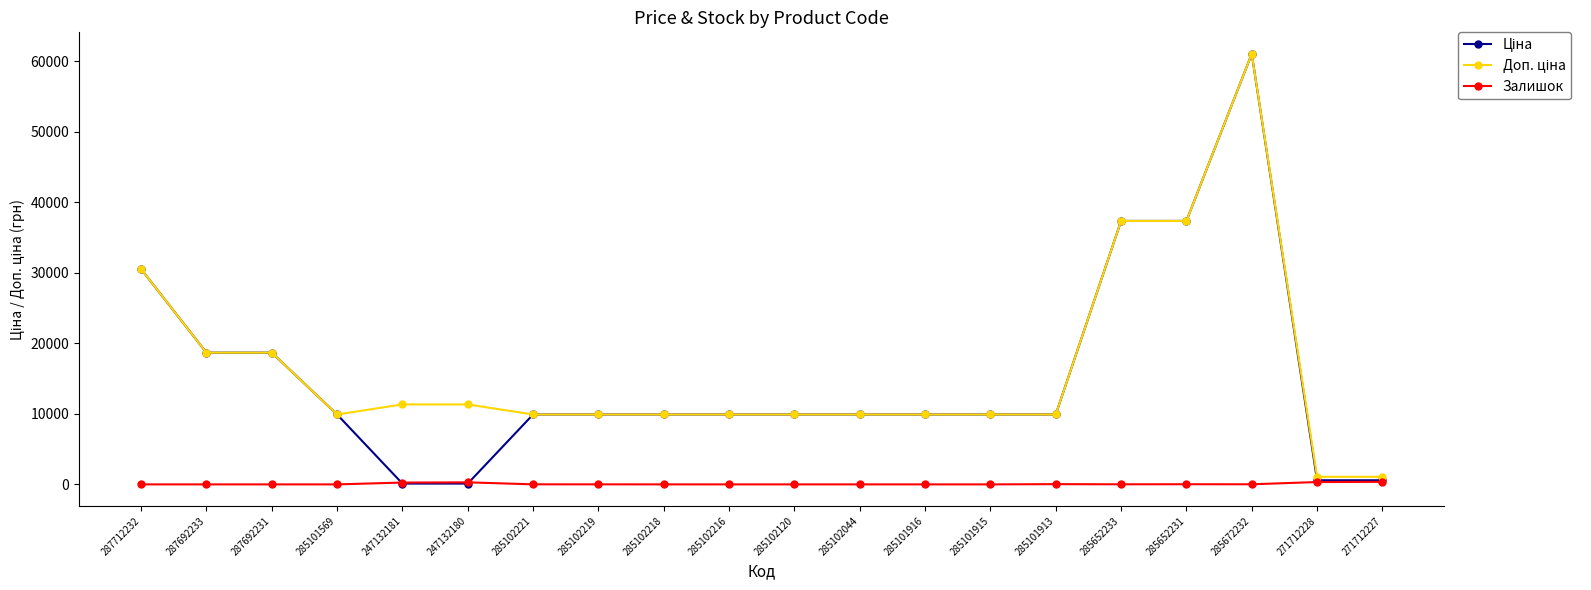

True or false: Залишок has a value of 0.0 at 287692233.

True